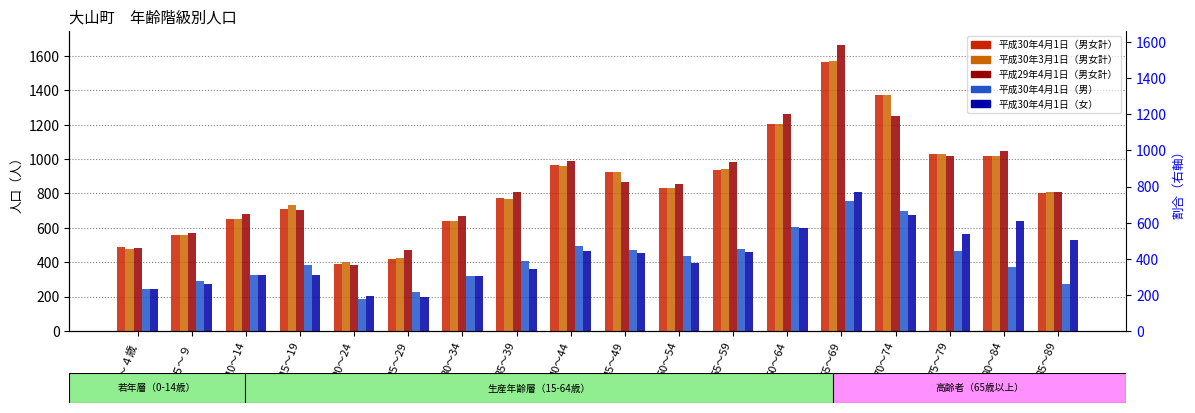

True or false: 平成30年3月1日（男女計） has a value of 725 at 70～74.

False